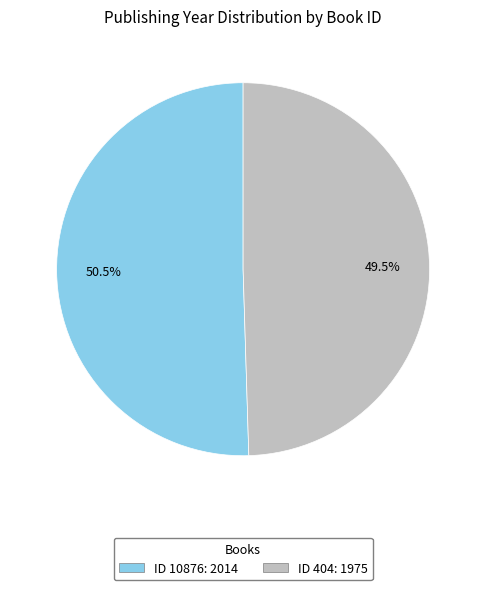

What percentage is NOT represented by ID 404: 1975?

50.5%